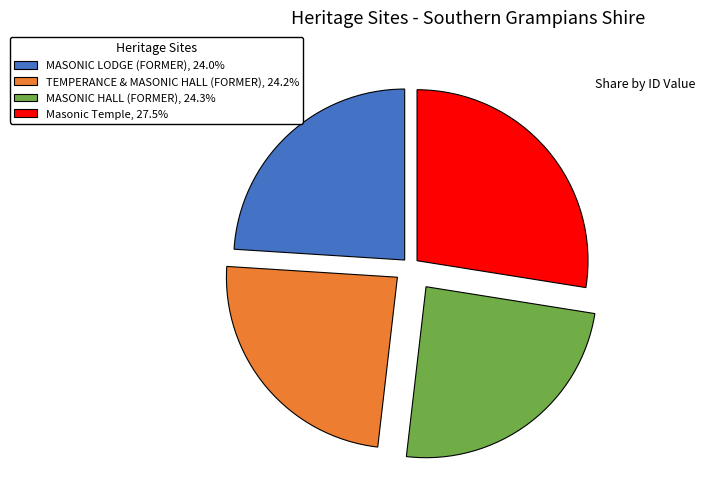

Approximately how many times larger is the value at TEMPERANCE & MASONIC HALL (FORMER) compared to MASONIC LODGE (FORMER)?

1.0